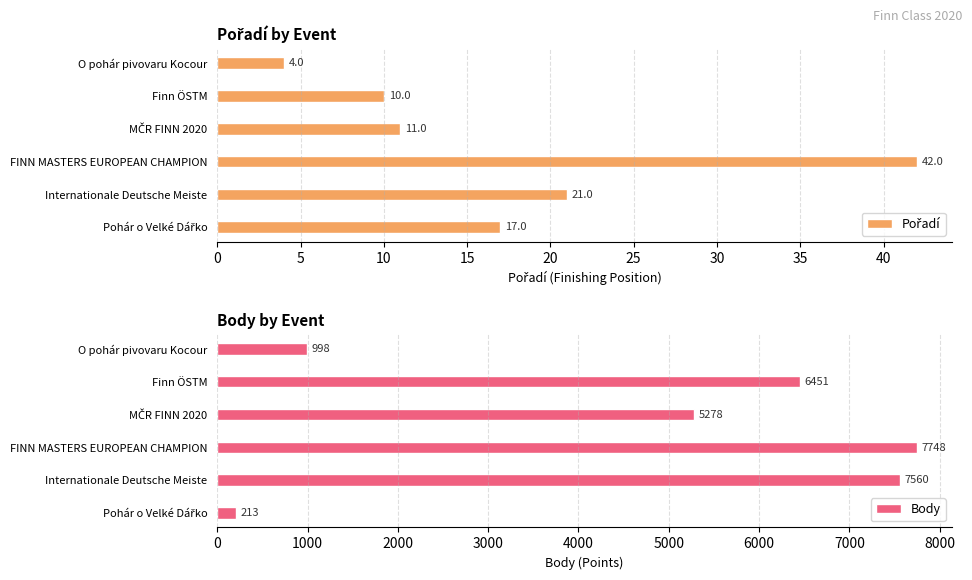

Reading left to right, transcribe all the data shown in this chart.

Pořadí: 4	10	11	42	21	17
Body: 998	6451	5278	7748	7560	213